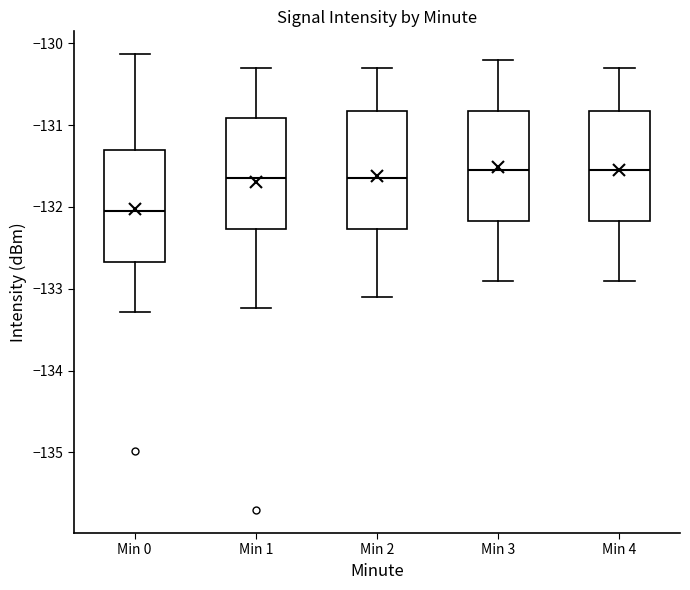

Which box's median line is the lowest?

Min 0